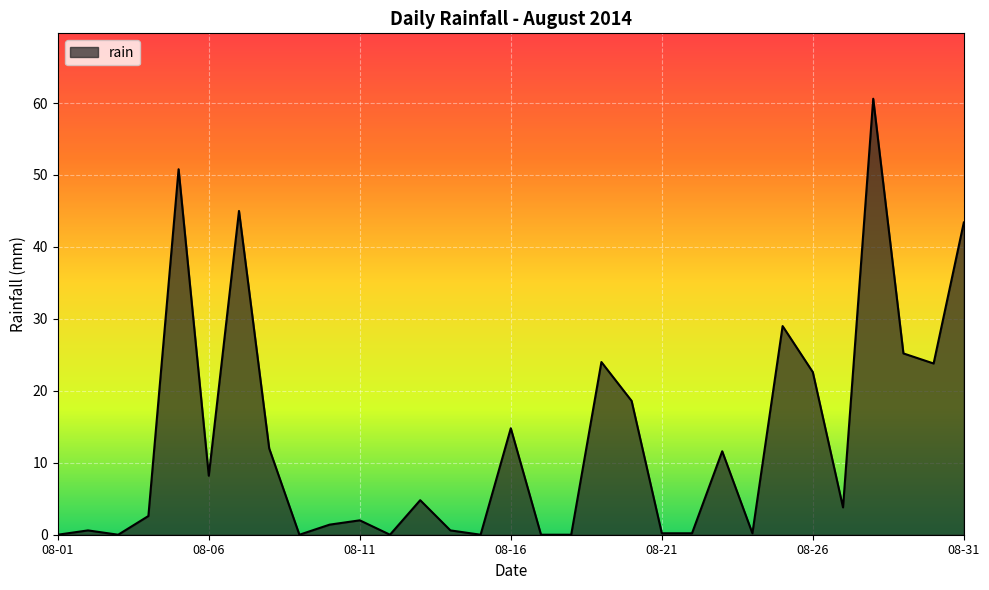

What is the difference between the maximum and minimum values?

60.6